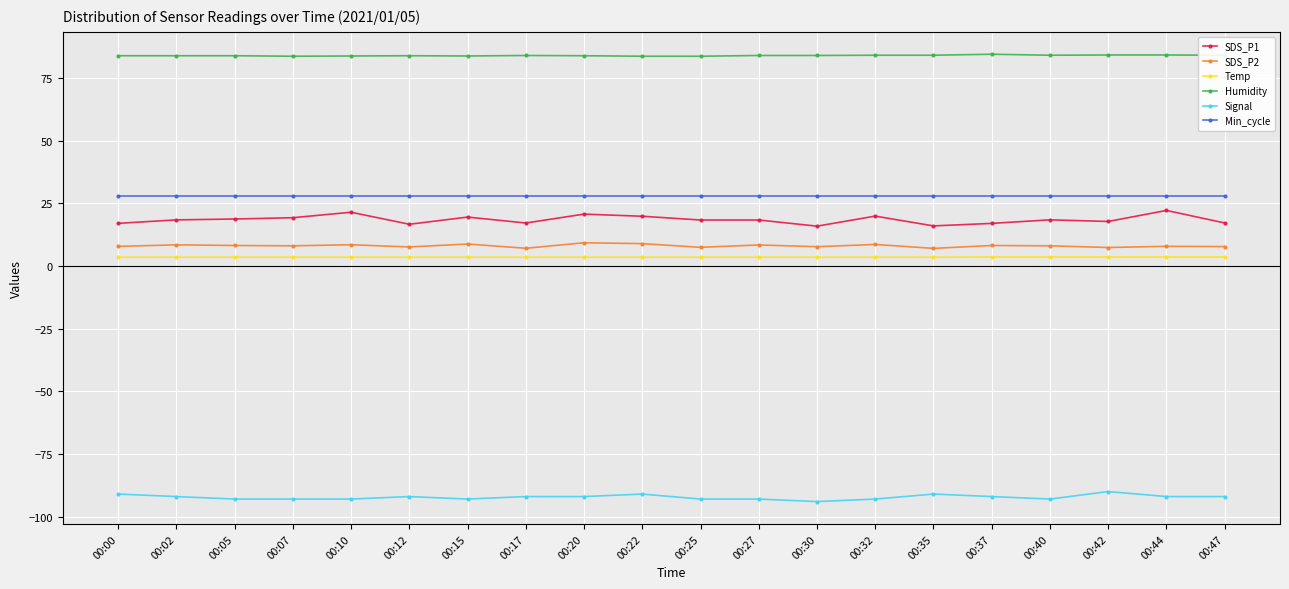

Count the number of data series in this chart.

6